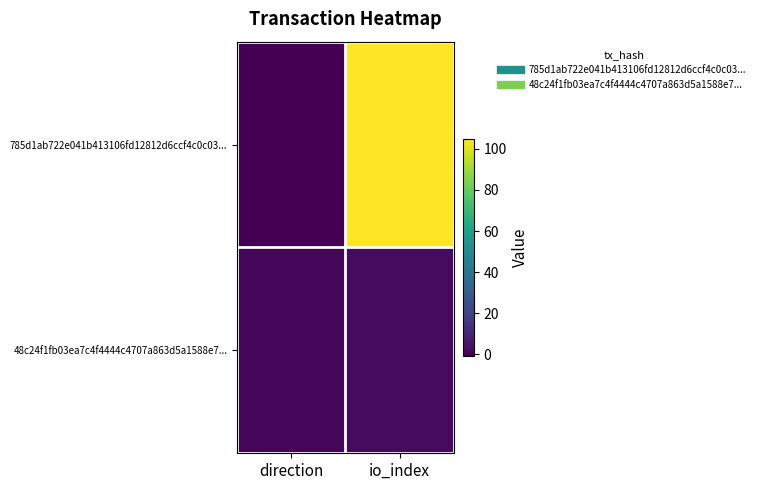

Reading left to right, extract all data points from this chart.

785d1ab722e041b413106fd12812d6ccf4c0c03...: direction=-1	io_index=105
48c24f1fb03ea7c4f4444c4707a863d5a1588e7...: direction=1	io_index=2